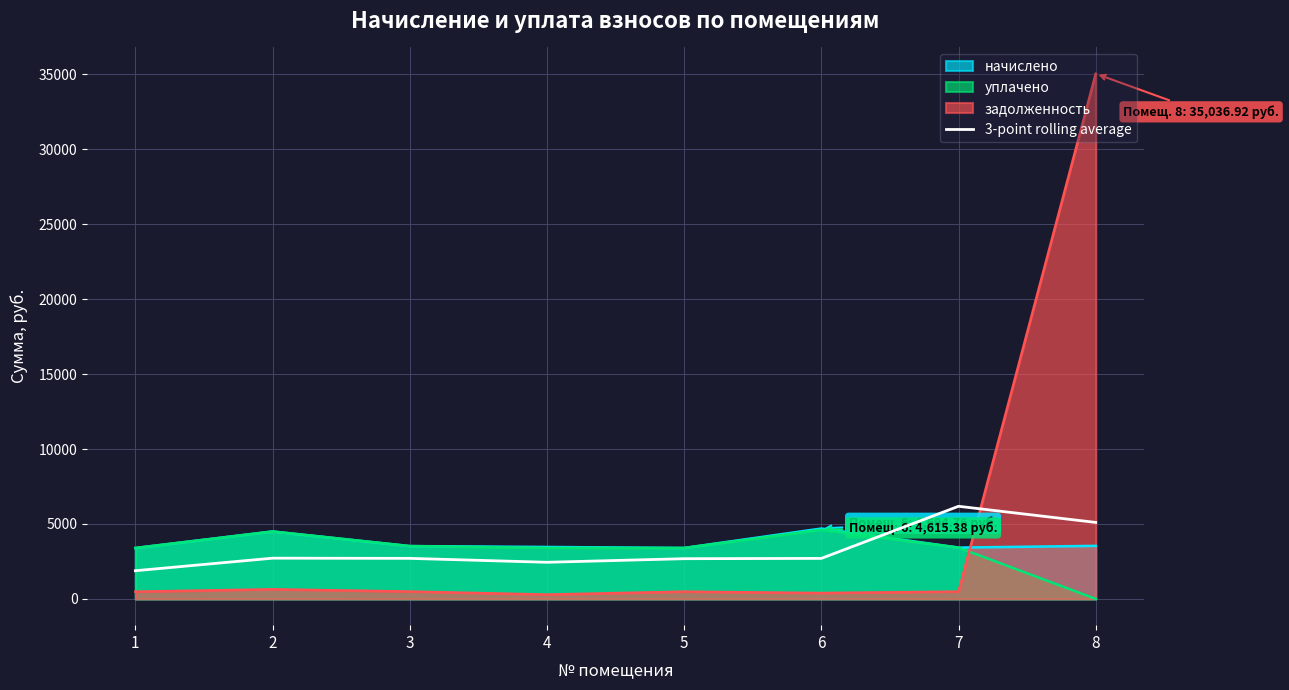

Which series changed the most between 2 and 8?

задолженность